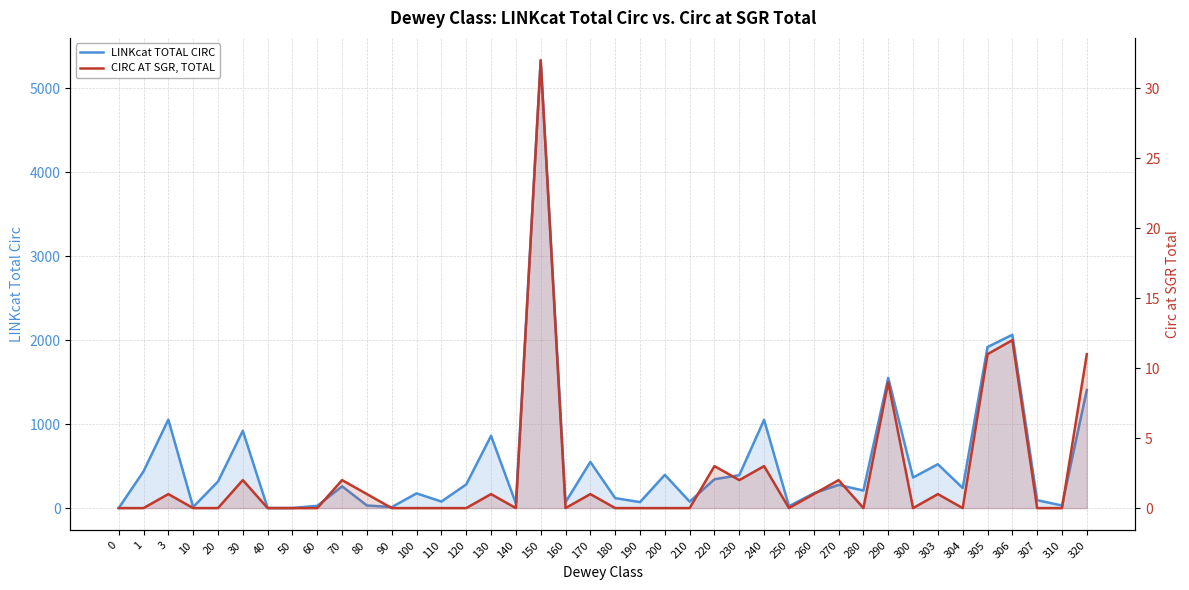

Reading left to right, list all the values displayed in this chart.

LINKcat TOTAL CIRC: 0=0	1=437	3=1053	10=13	20=316	30=920	40=1	50=1	60=27	70=259	80=31	90=12	100=175	110=78	120=282	130=860	140=56	150=5330	160=70	170=550	180=119	190=71	200=396	210=77	220=343	230=392	240=1051	250=23	260=176	270=276	280=209	290=1550	300=364	303=522	304=239	305=1917	306=2063	307=94	310=31	320=1406
CIRC AT SGR, TOTAL: 0=0	1=0	3=1	10=0	20=0	30=2	40=0	50=0	60=0	70=2	80=1	90=0	100=0	110=0	120=0	130=1	140=0	150=32	160=0	170=1	180=0	190=0	200=0	210=0	220=3	230=2	240=3	250=0	260=1	270=2	280=0	290=9	300=0	303=1	304=0	305=11	306=12	307=0	310=0	320=11